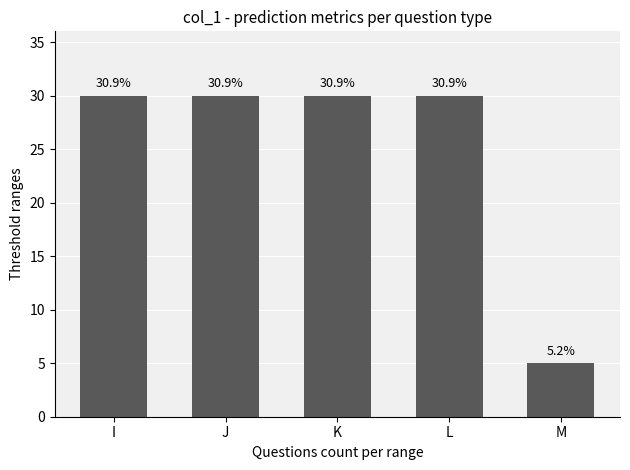

Does the chart contain any negative values?

No